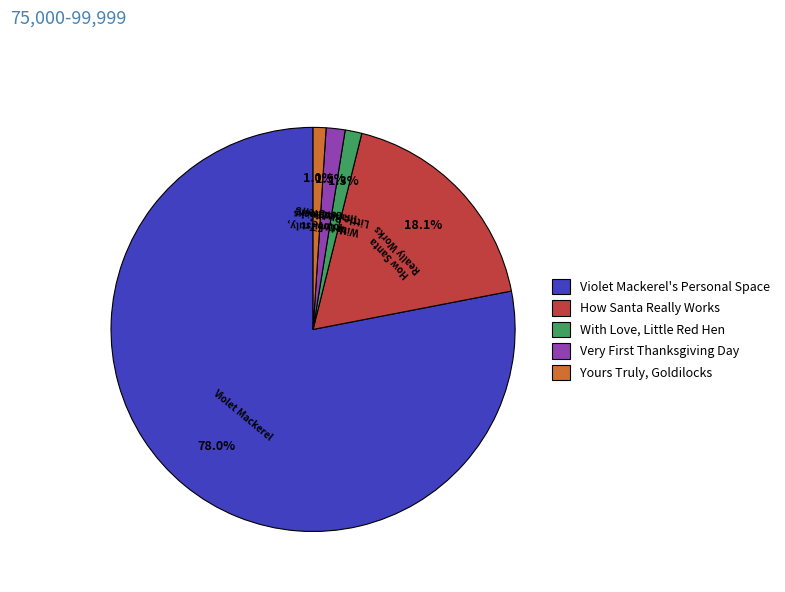

Between How Santa Really Works and Violet Mackerel's Personal Space, which is larger?

Violet Mackerel's Personal Space